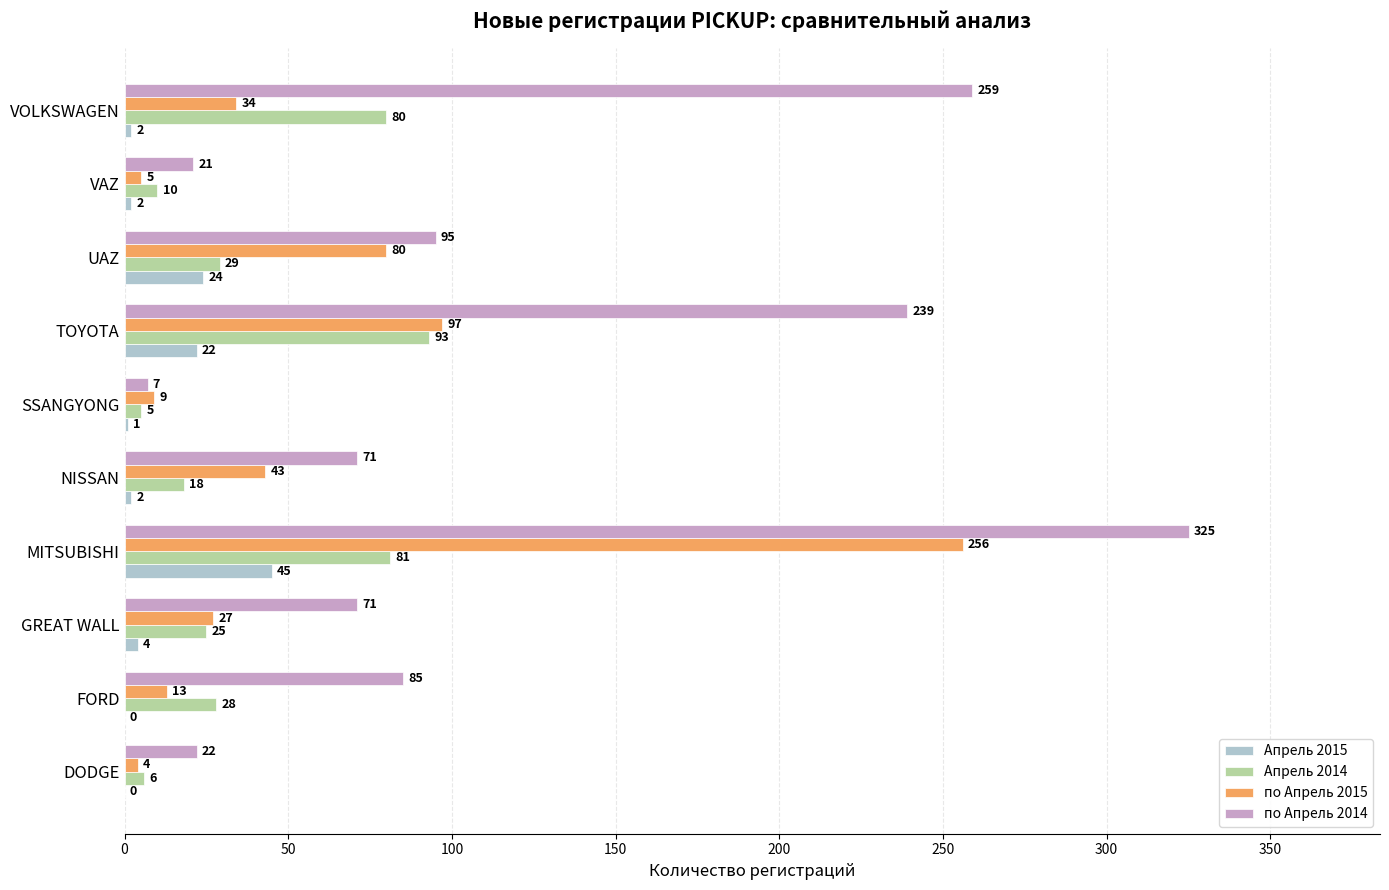

Which series changed the most between NISSAN and UAZ?

по Апрель 2015